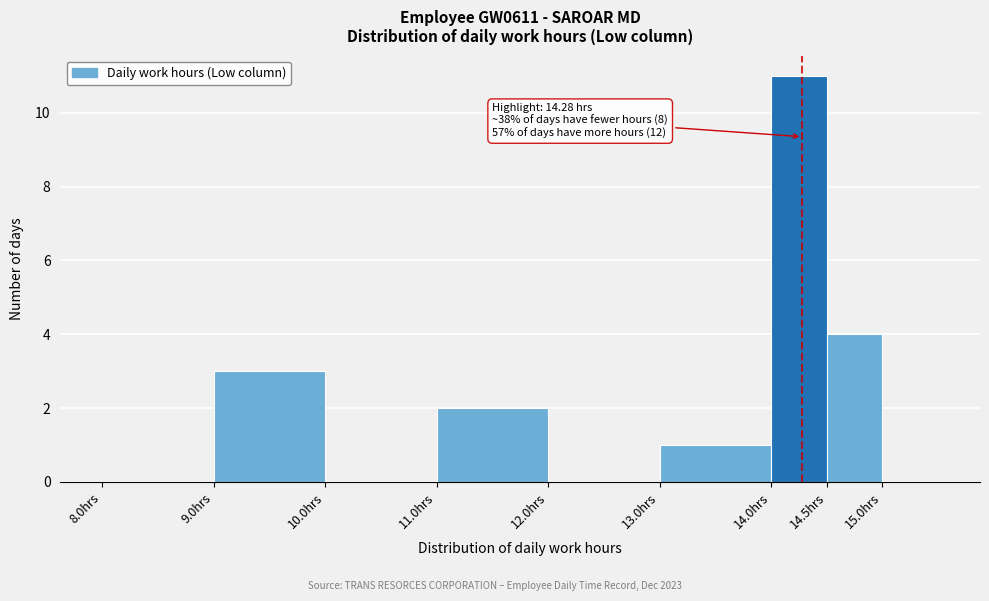

Over which range of the x-axis is the bar tallest?

14.0 to 14.5